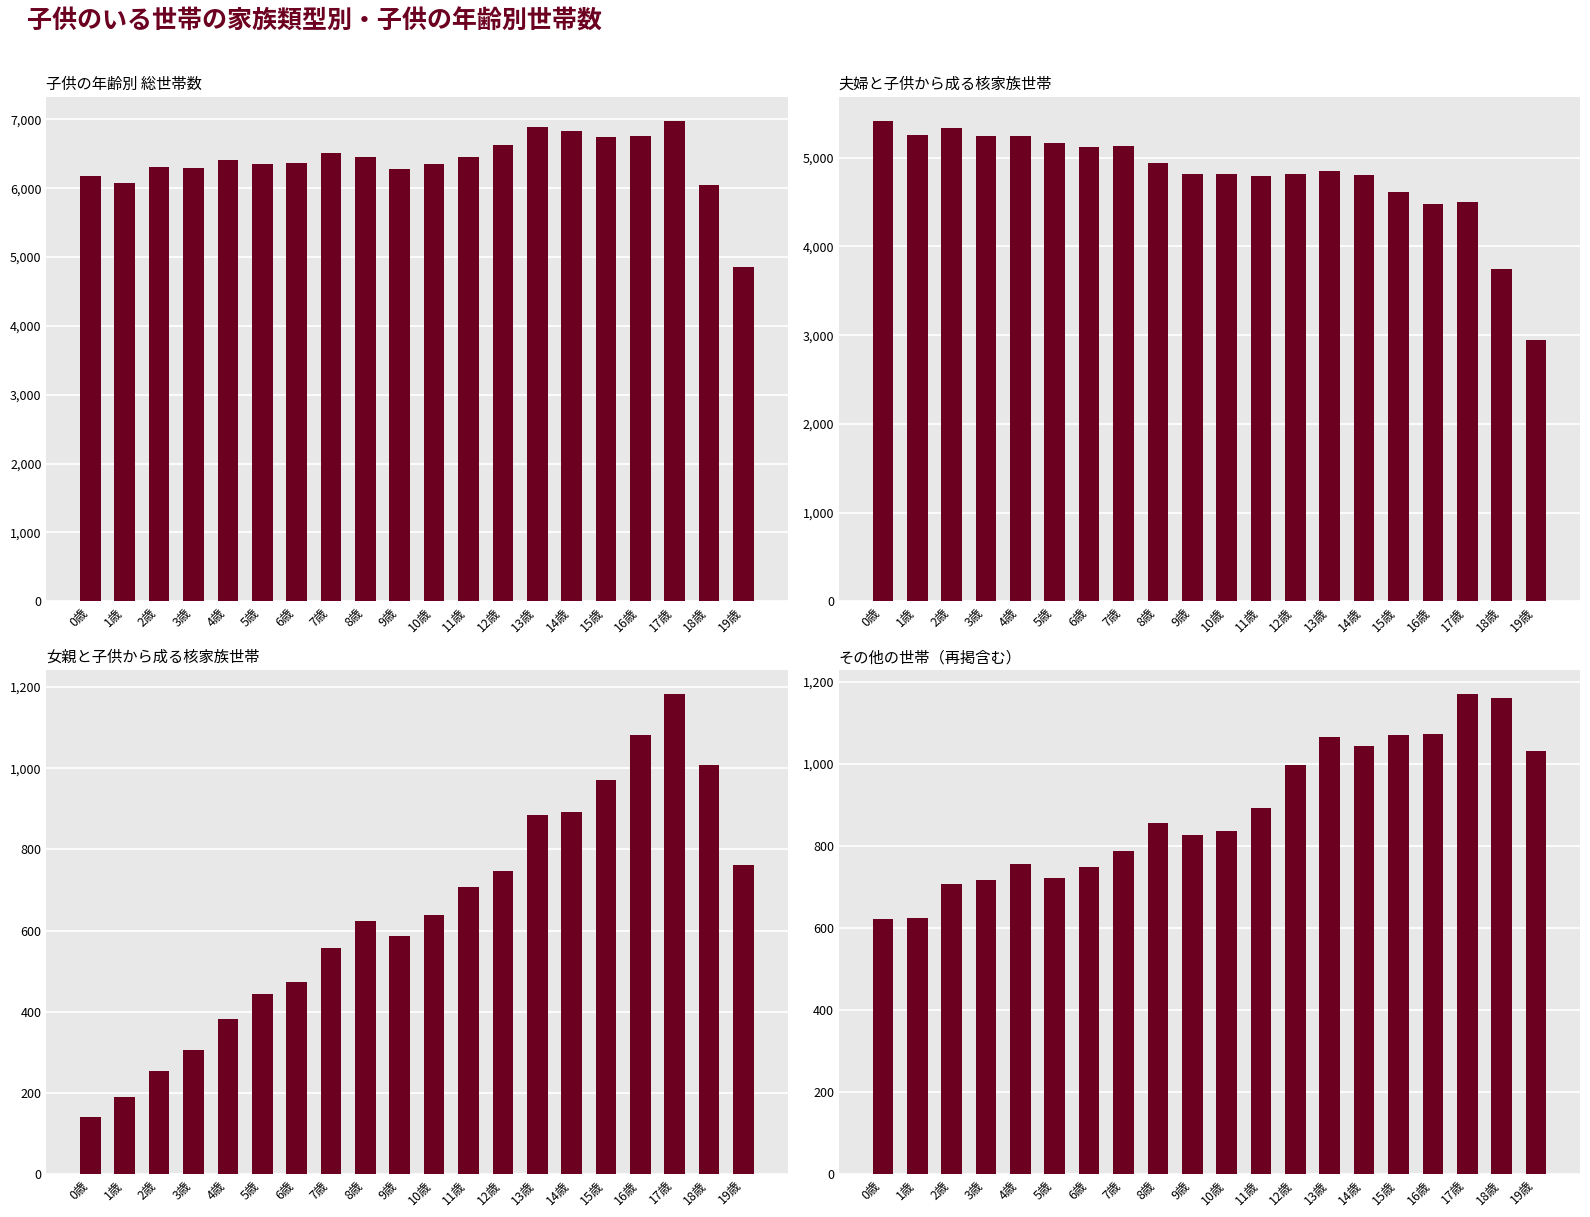

How many data points does each series have?

20